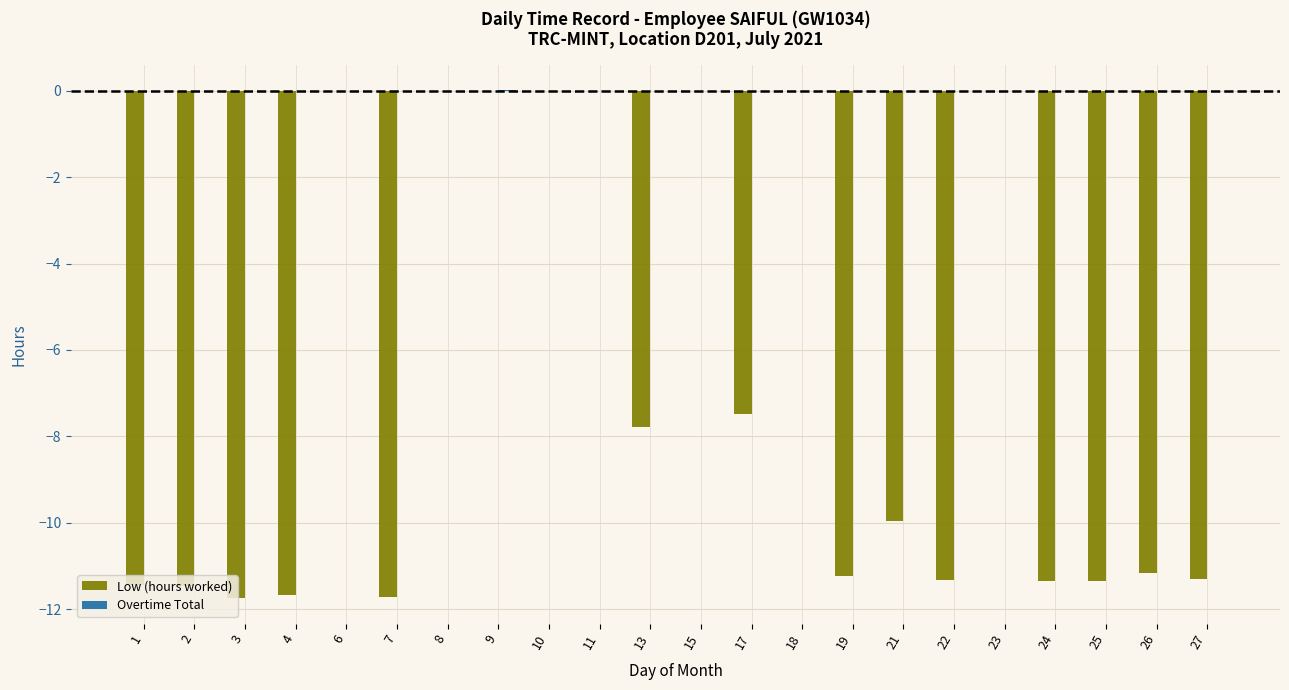

What is the sum of all Low (hours worked) values?

-150.9